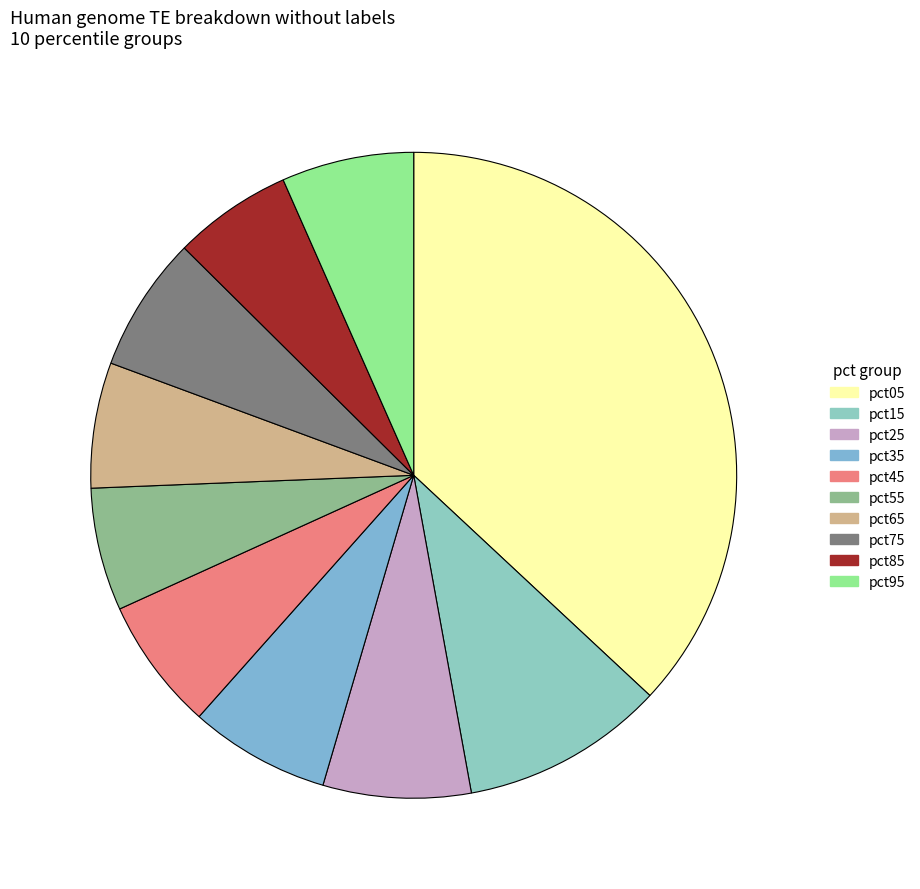

Which category has the biggest portion of the pie?

pct05